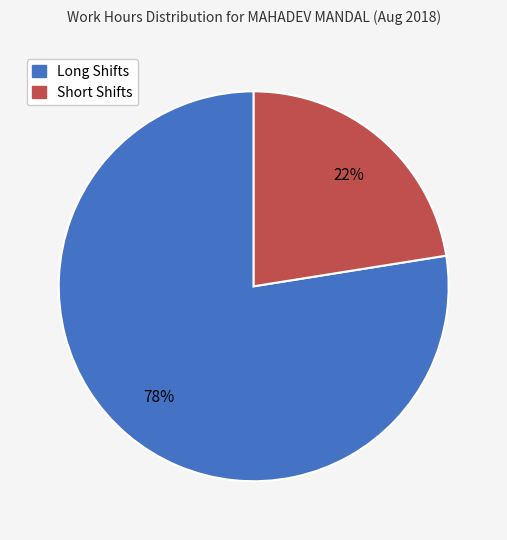

True or false: Long Shifts accounts for 78% of the total.

True